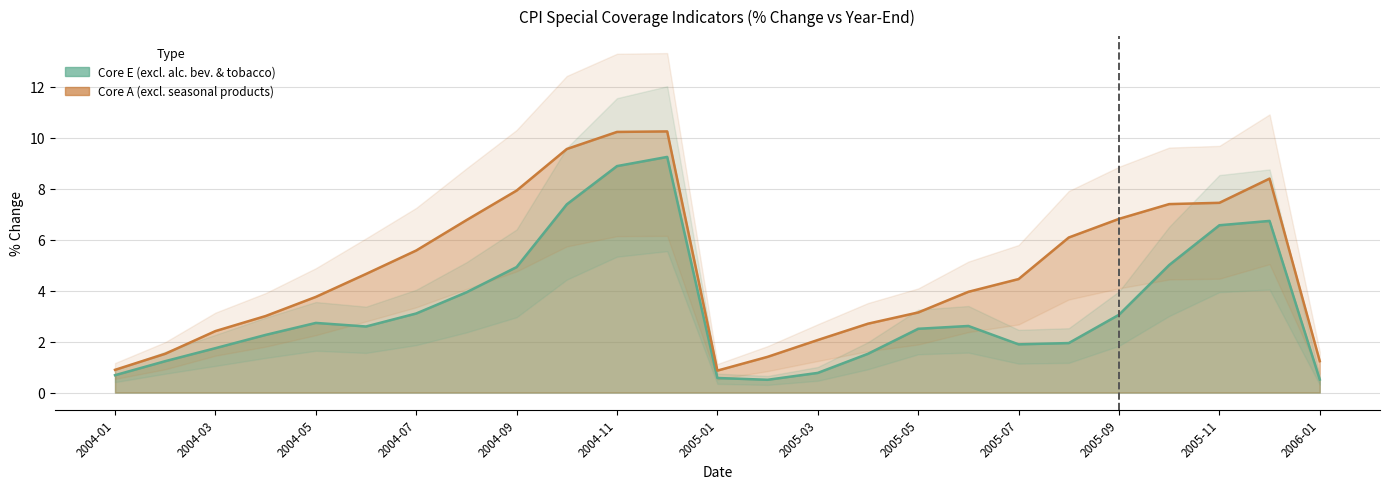

Where is the first local minimum for Core A (excl. seasonal products)?

2005-01